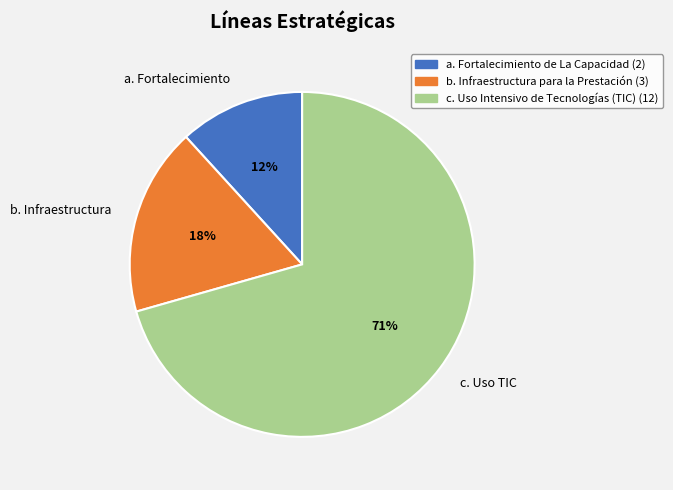

The a. Fortalecimiento slice represents 1% of the pie. True or false?

False